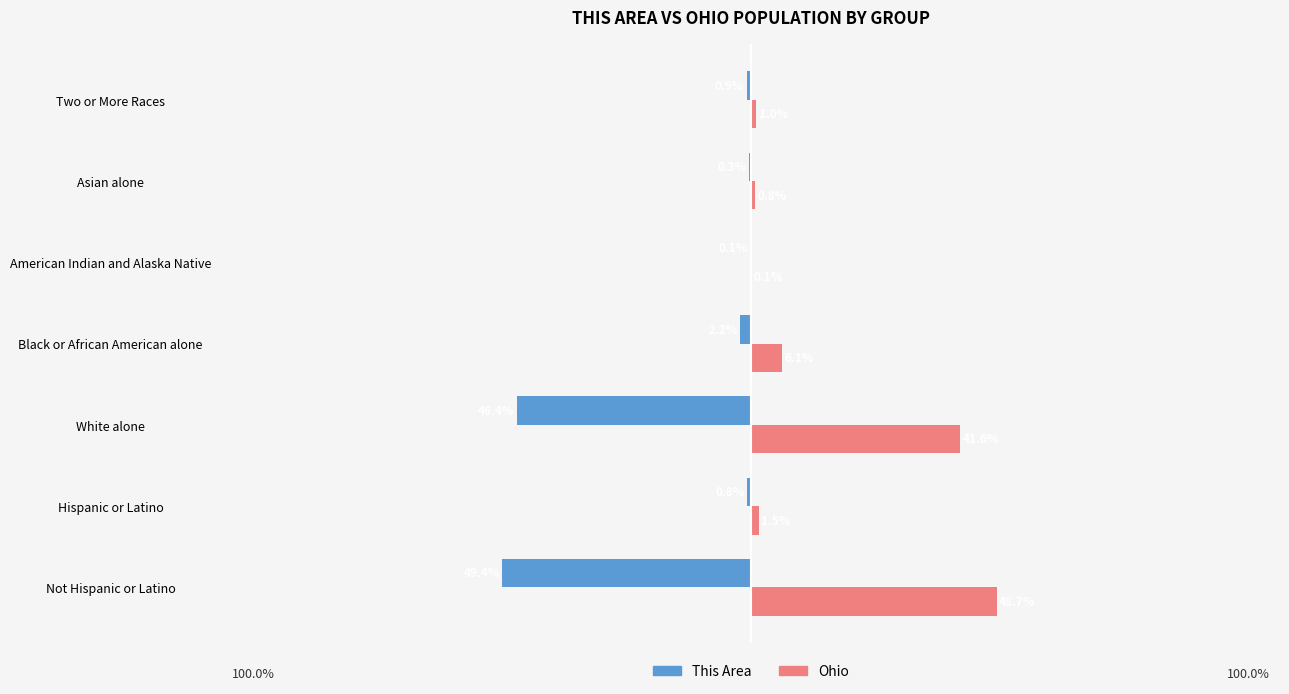

At which label is Ohio closest to 24?

White alone